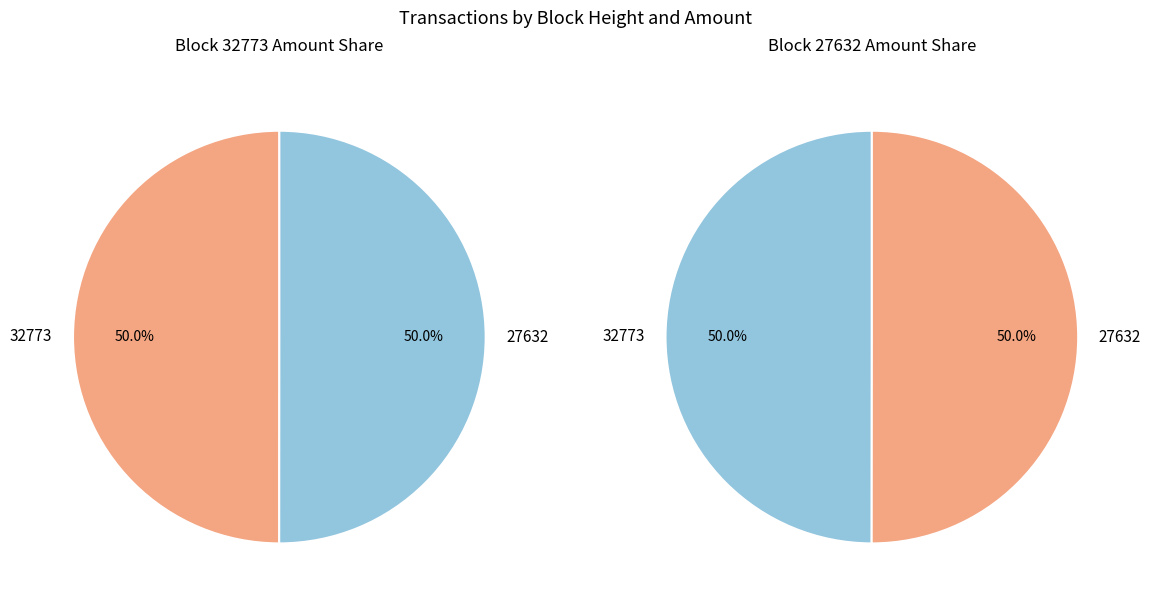

To the nearest percent, what is the combined percentage of 27632 and 32773?

100%